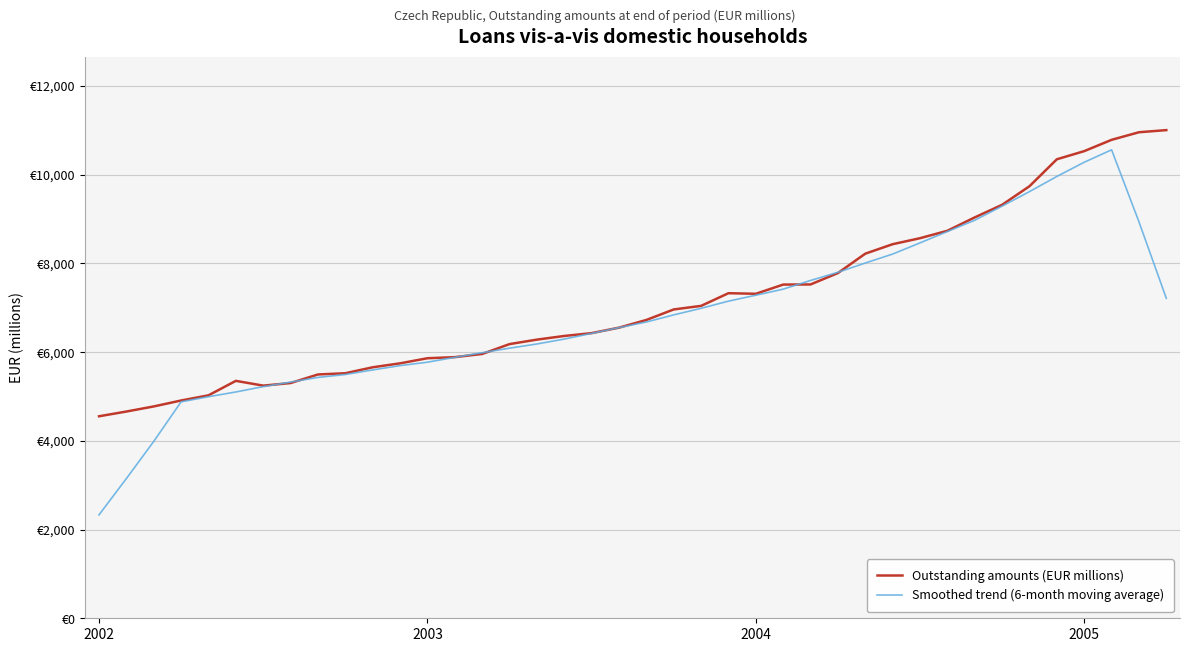

Is this an area chart (filled region under the line)?

No